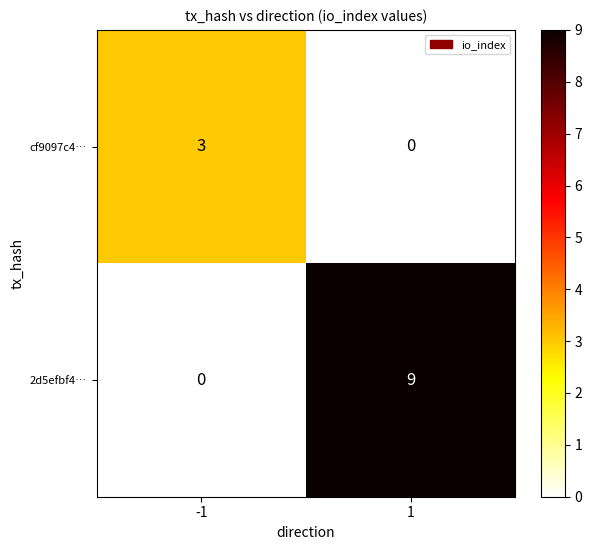

True or false: cf9097c4… has a value of 3 at -1.

True